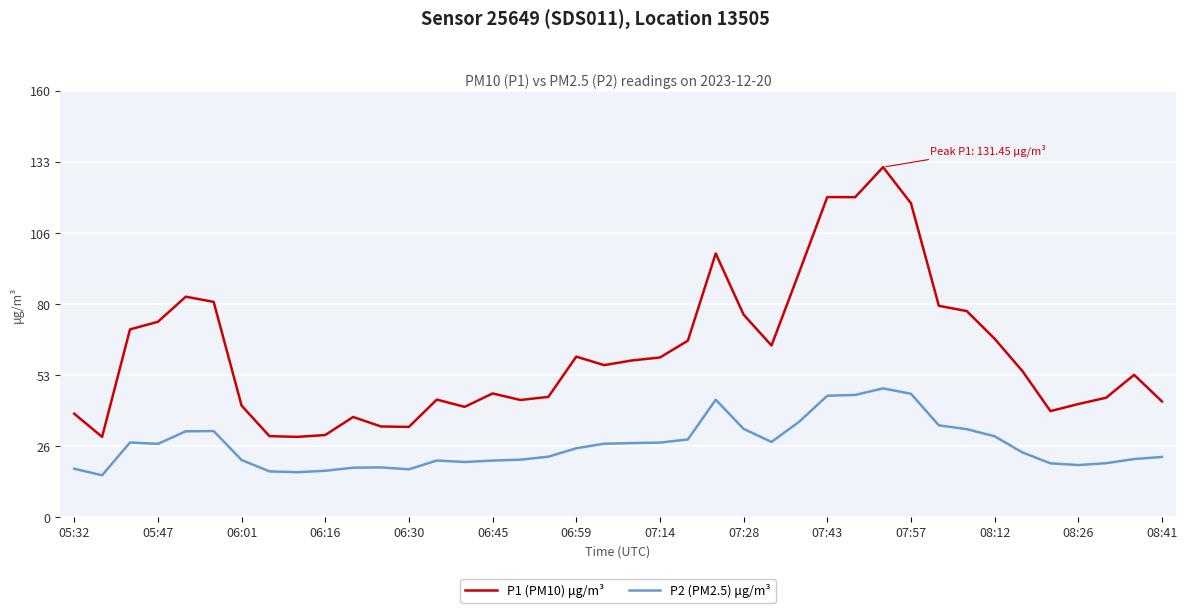

True or false: P2 (PM2.5) μg/m³ and P1 (PM10) μg/m³ intersect in this chart.

False